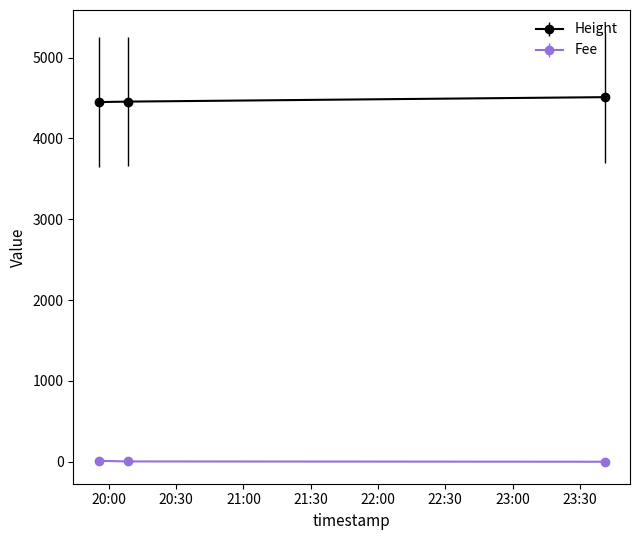

What is the value of the Height point at the 2nd from the left?

4455.0